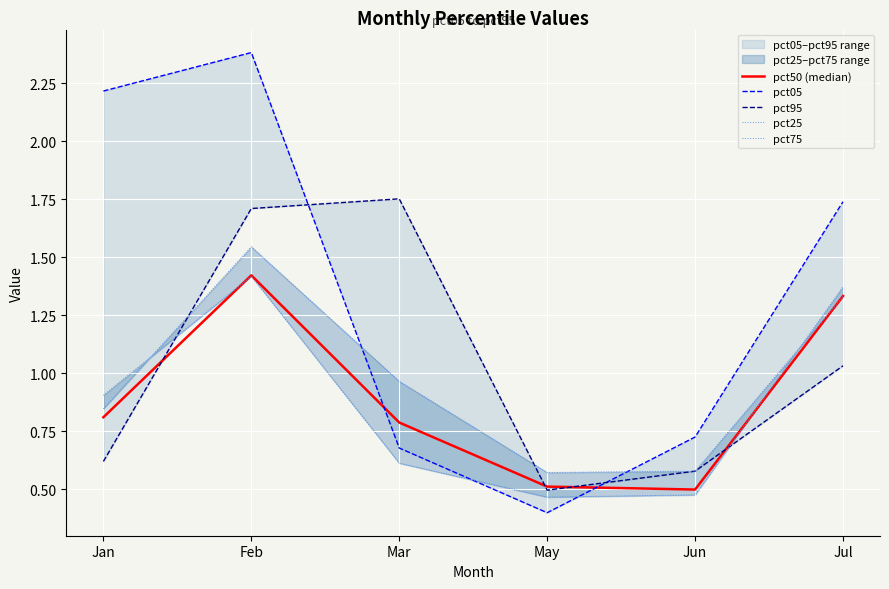

The value of pct95 at Mar is 1.8. True or false?

True